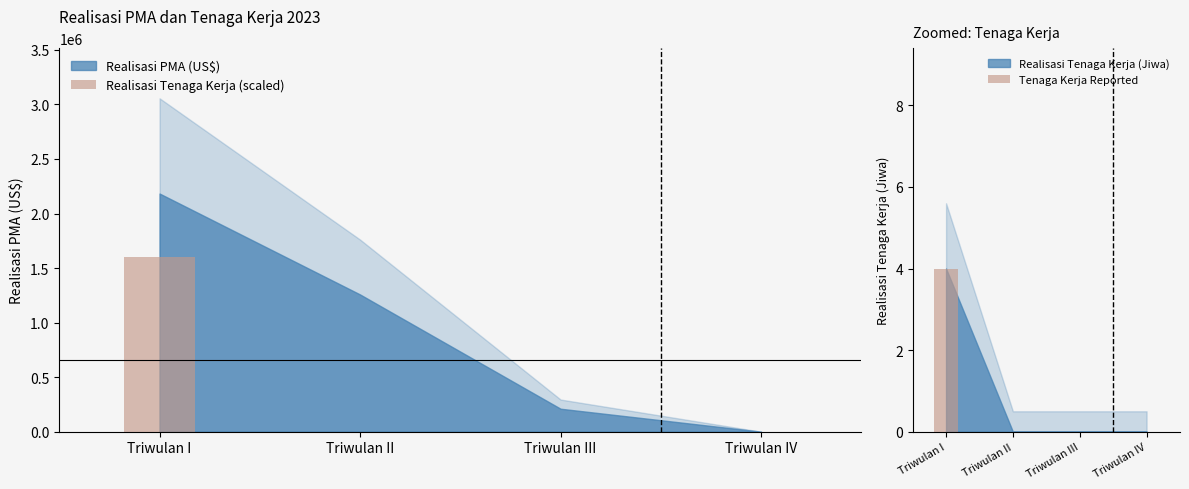

What is the sum of all Tenaga Kerja Reported values?

4